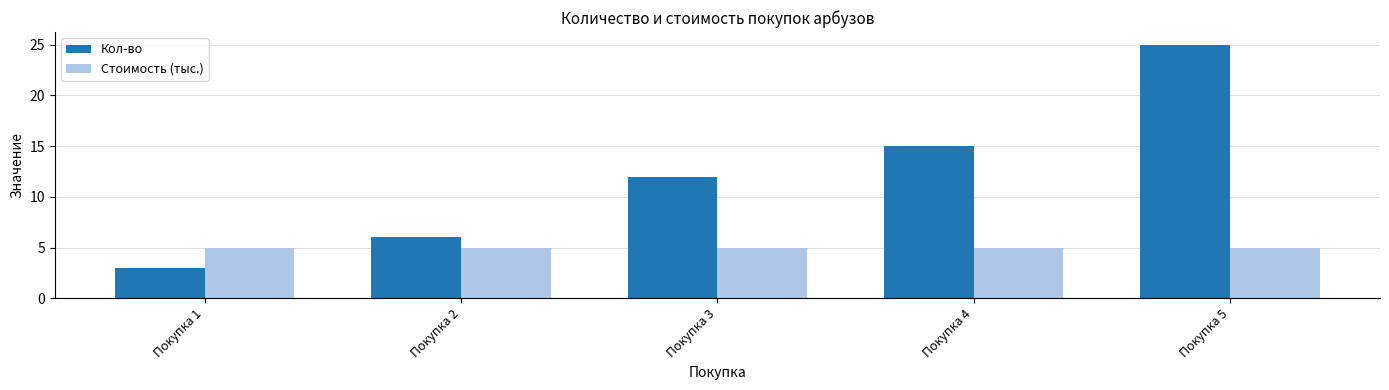

Reading left to right, extract all data points from this chart.

Кол-во: 3	6	12	15	25
Стоимость (тыс.): 5	5	5	5	5